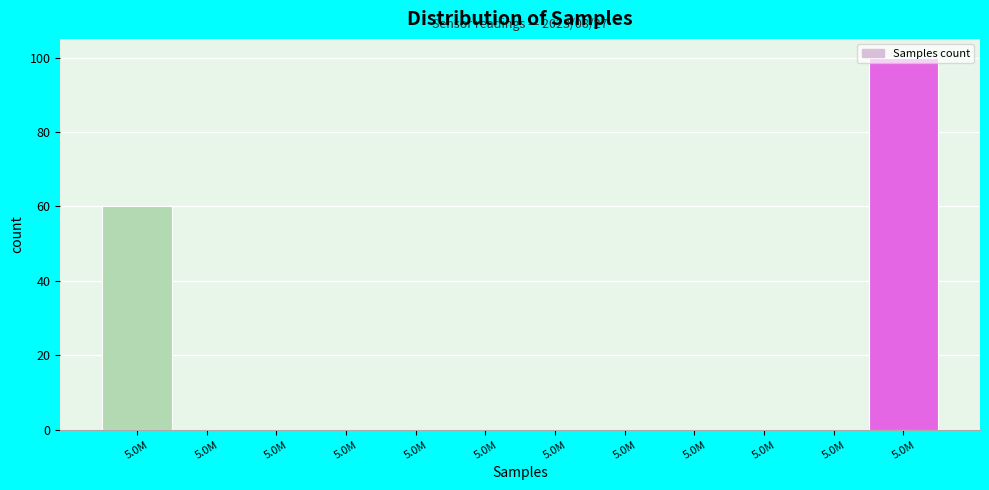

How many categories are shown in the chart?

12